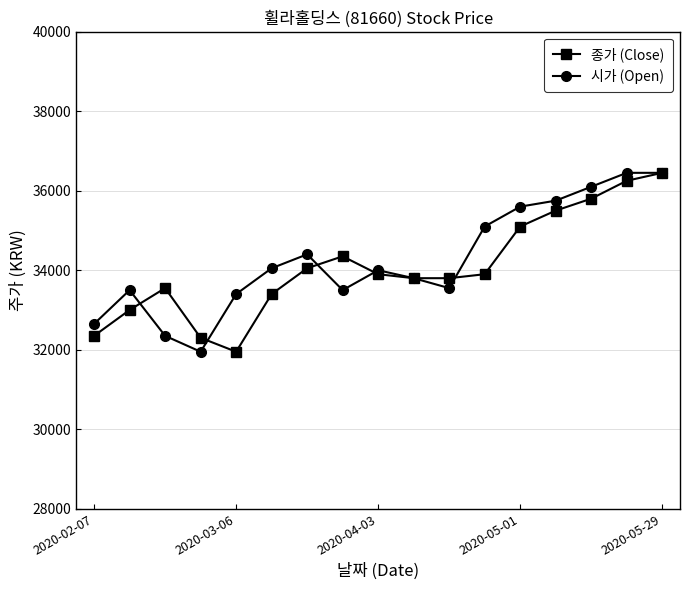

How many data points in 종가 (Close) are less than 33900?

8